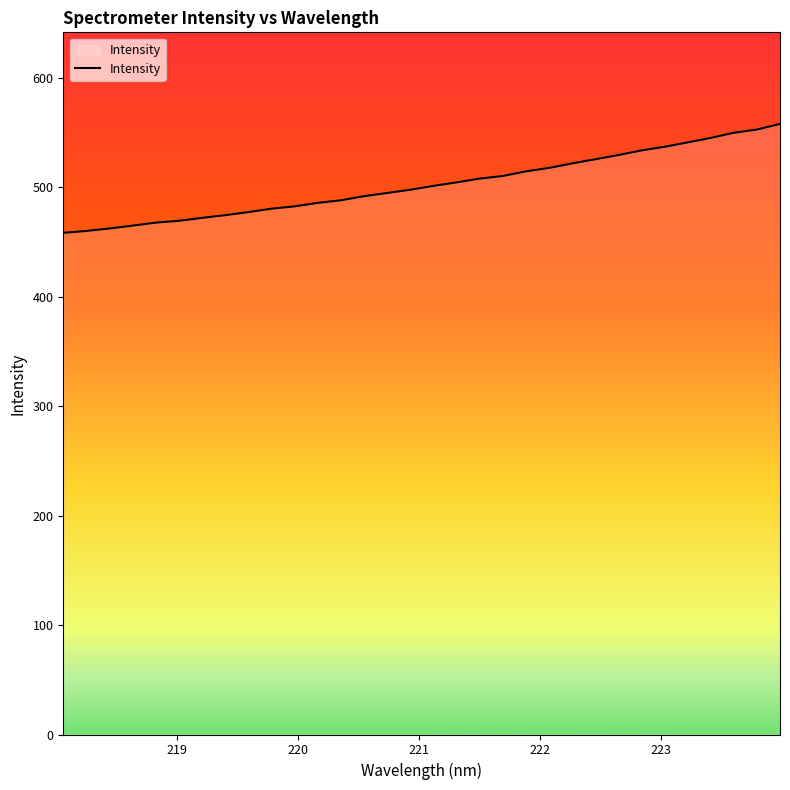

What is the smallest value displayed?

458.4